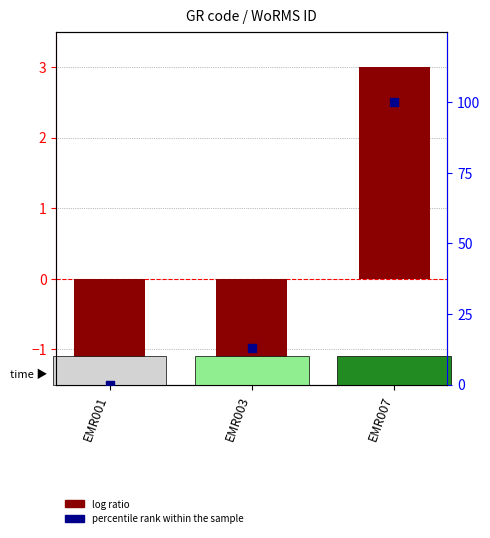

What are all the series names shown in the legend?

log ratio, percentile rank within the sample